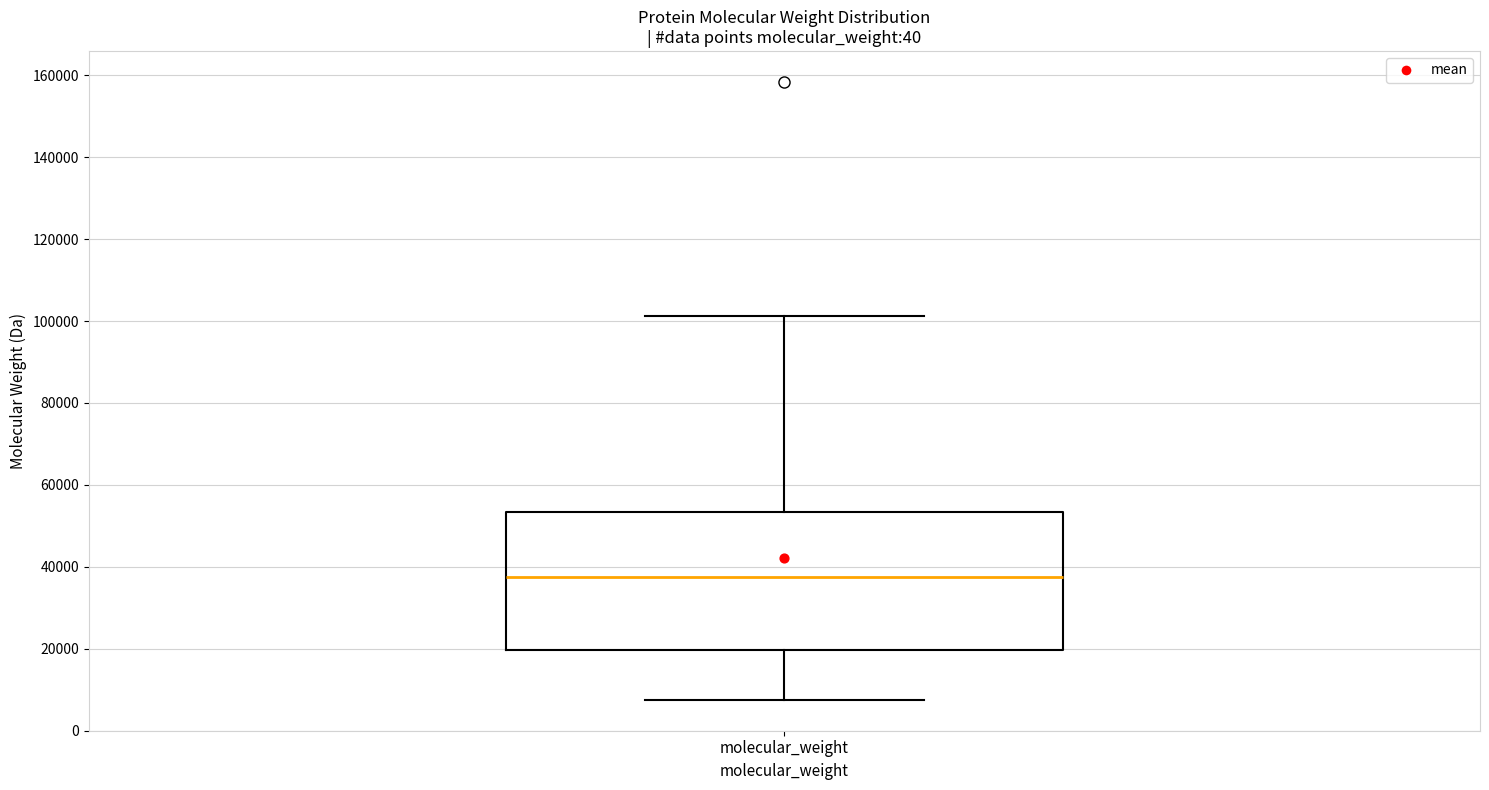

Transcribe this box plot: give where the median line is, the range the box spans, and where the two whiskers end, as read against the y-axis. The values are not printed on the chart, so give them approximately, as read against the axis.

median 38000, box 20000 to 54000, whiskers 8000 to 102000